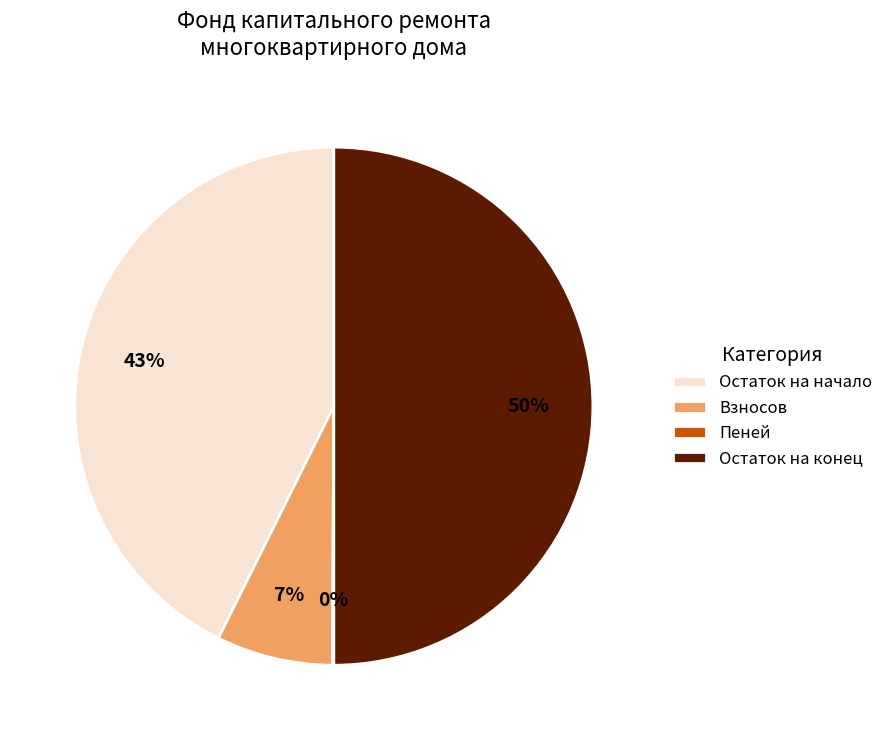

Does Взносов account for over 50% of the chart?

No